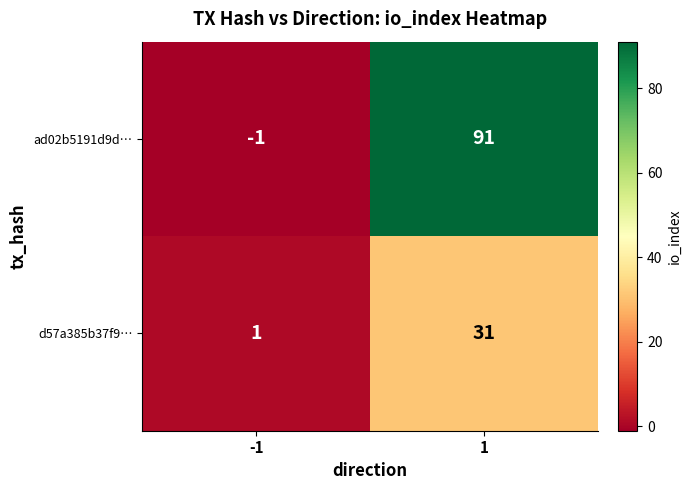

Between -1 and 1, which series saw the biggest shift?

ad02b5191d9d…